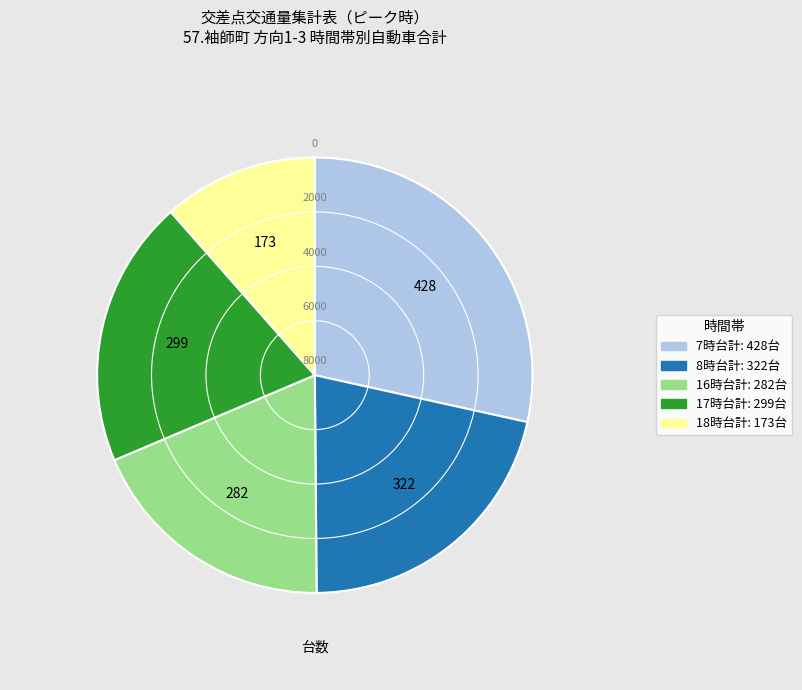

Which slice is the largest?

7時台計